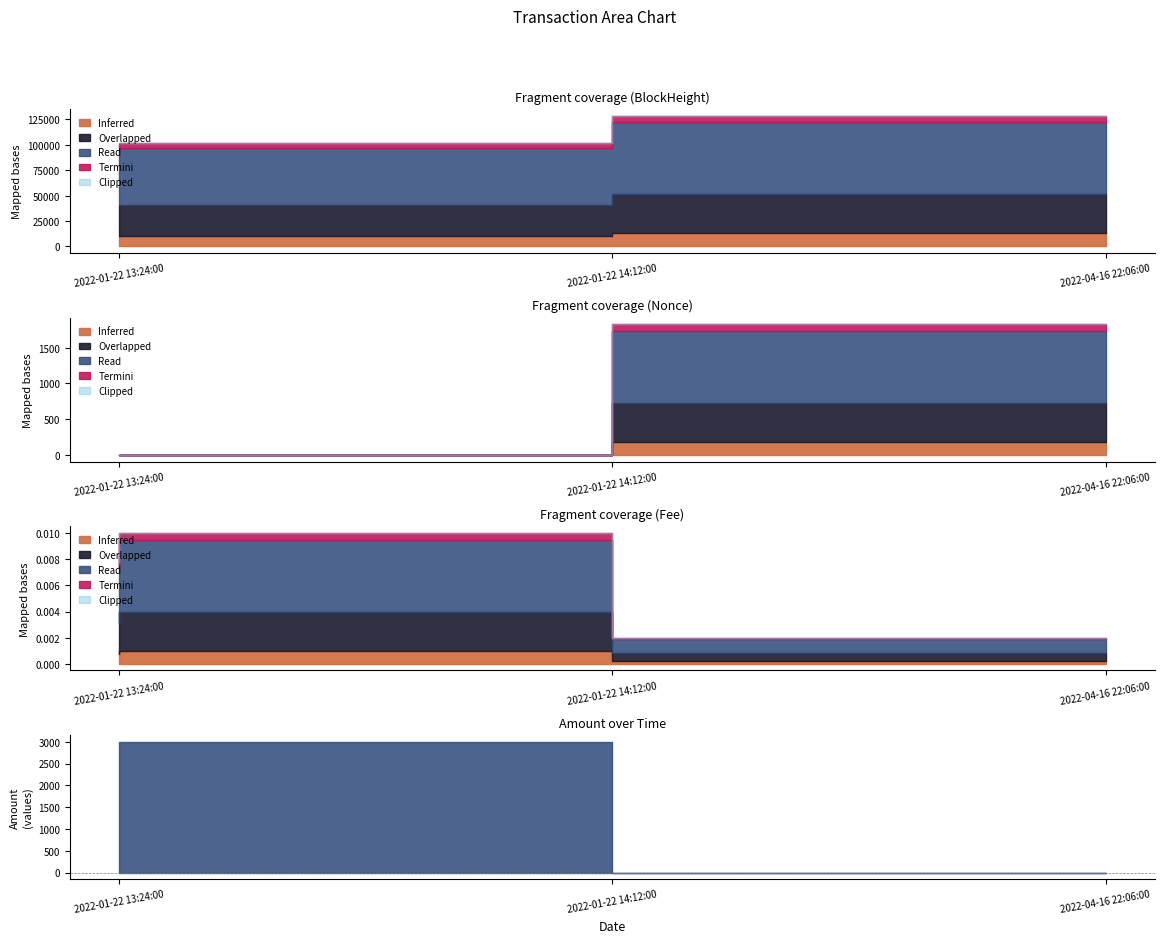

What value does the BlockHeight series have at 2022-01-22 13:24:00?

102090.0